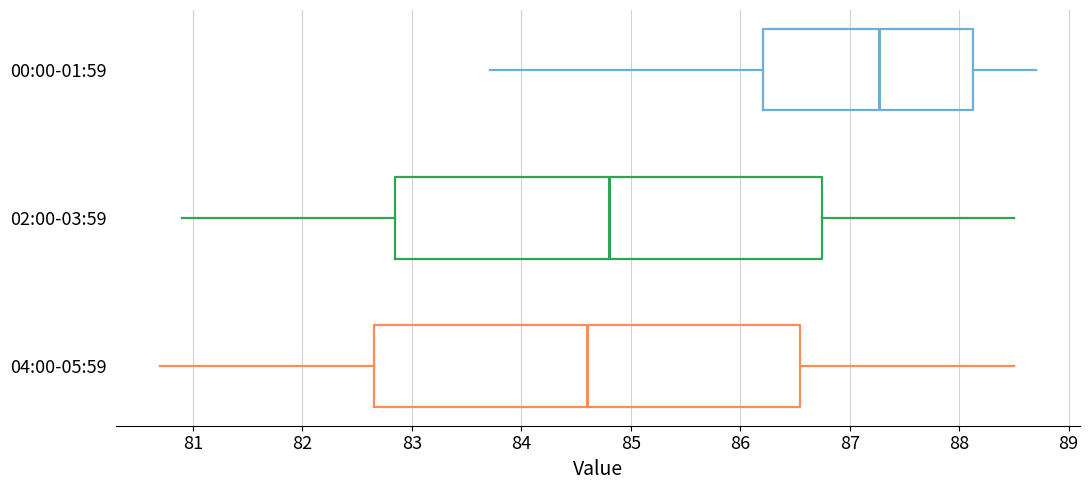

Which box's median line is the furthest to the right?

00:00-01:59